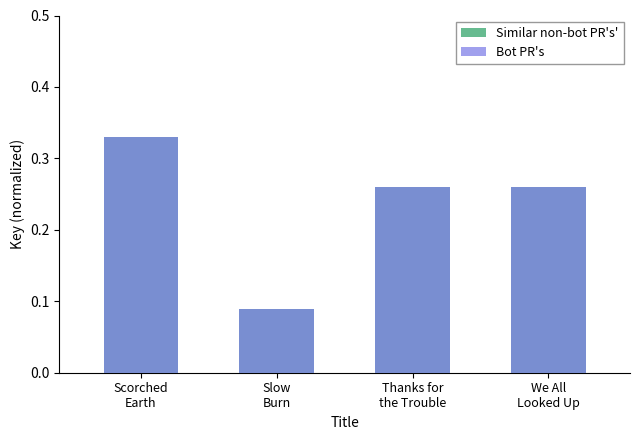

Is the value of Similar non-bot PR's' at Scorched
Earth greater than the value of Bot PR's at Thanks for
the Trouble?

Yes